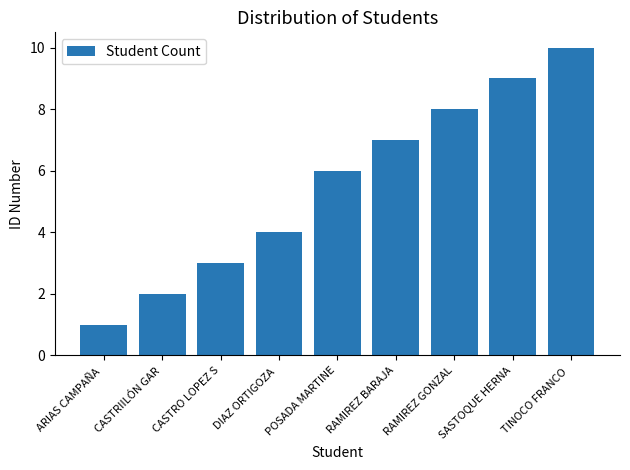

What is the change in value from CASTRO LOPEZ S to RAMIREZ BARAJA?

+4